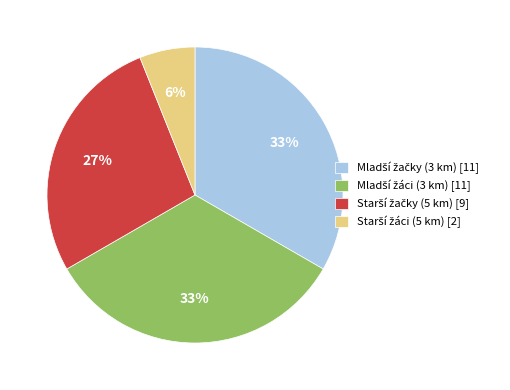

To the nearest percent, what is the average slice percentage?

25%